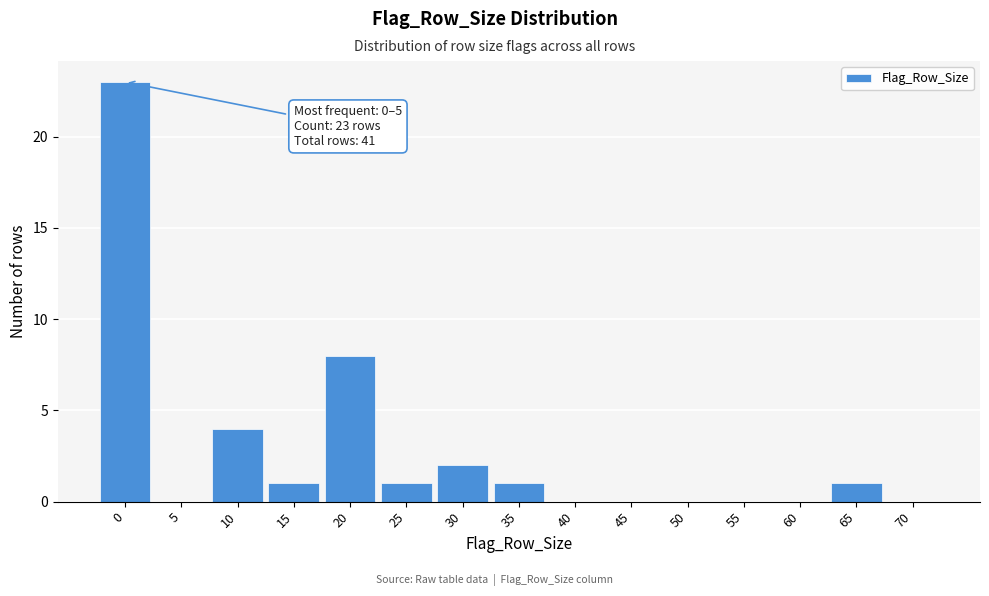

Reading right to left, list all the values displayed in this chart.

70=0	65=1	60=0	55=0	50=0	45=0	40=0	35=1	30=2	25=1	20=8	15=1	10=4	5=0	0=23